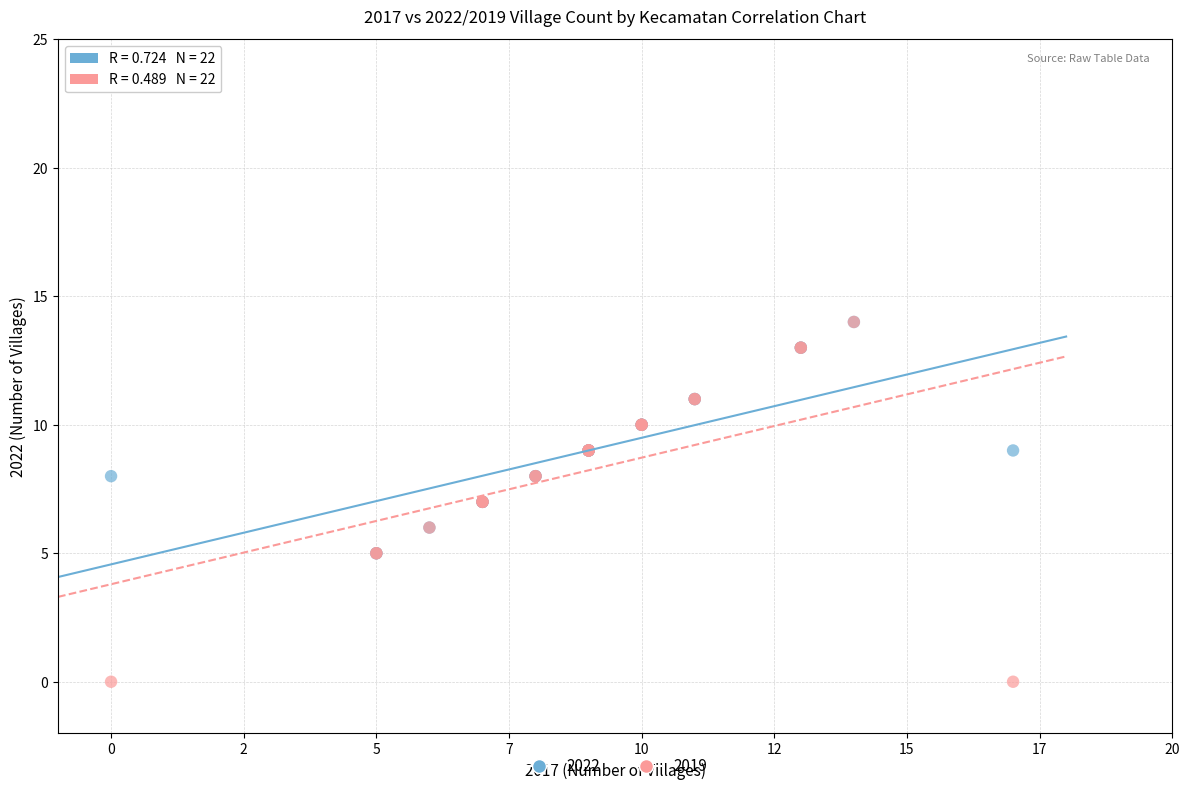

Which series has the widest spread of Y values?

2019